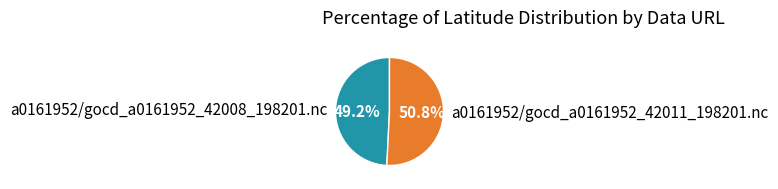

What is the smallest slice in the pie chart?

a0161952/gocd_a0161952_42008_198201.nc